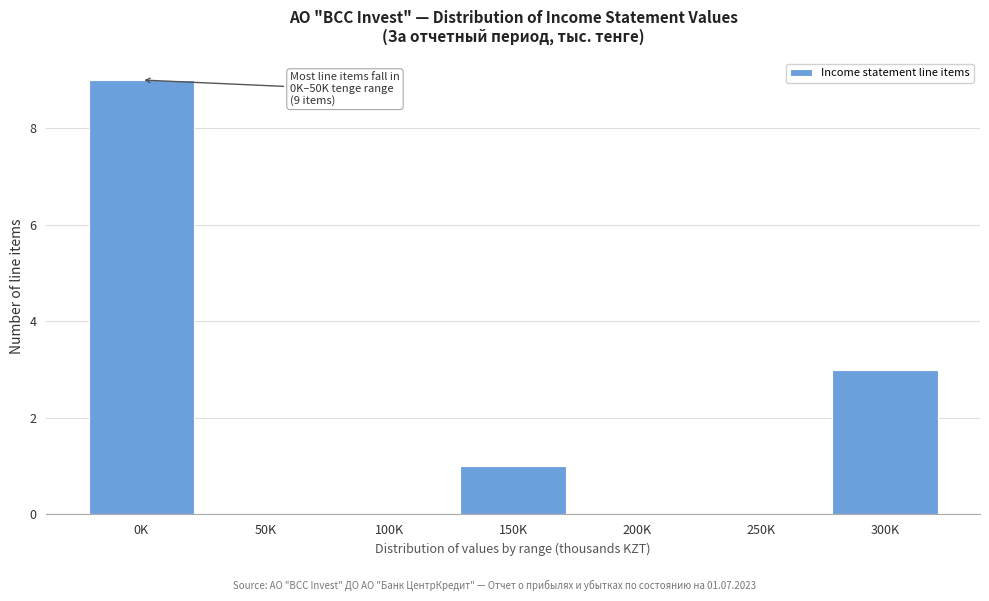

Reading right to left, extract all data points from this chart.

300K=3	250K=0	200K=0	150K=1	100K=0	50K=0	0K=9